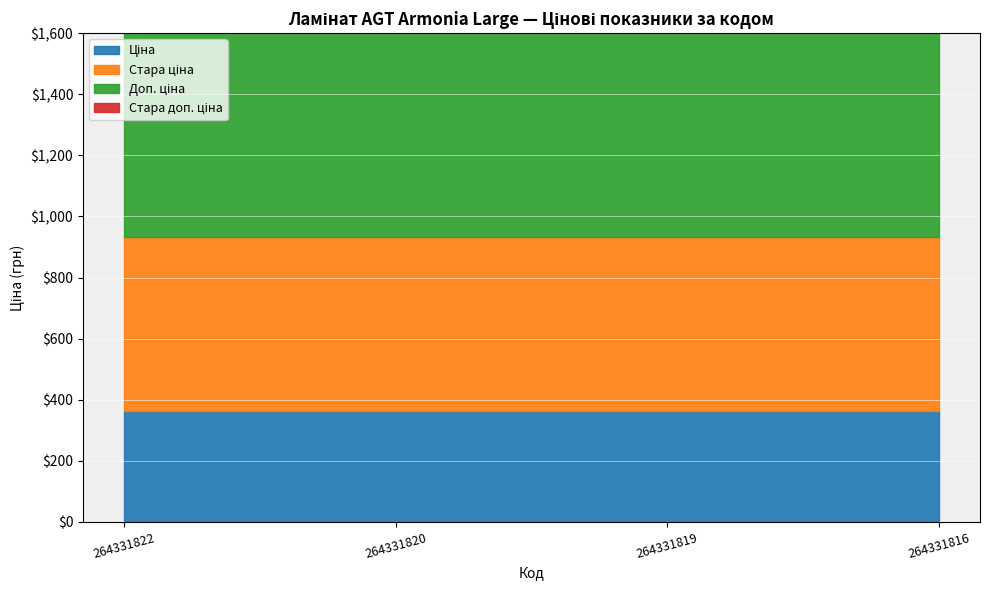

True or false: Стара ціна has more than 2 interior local peaks.

False